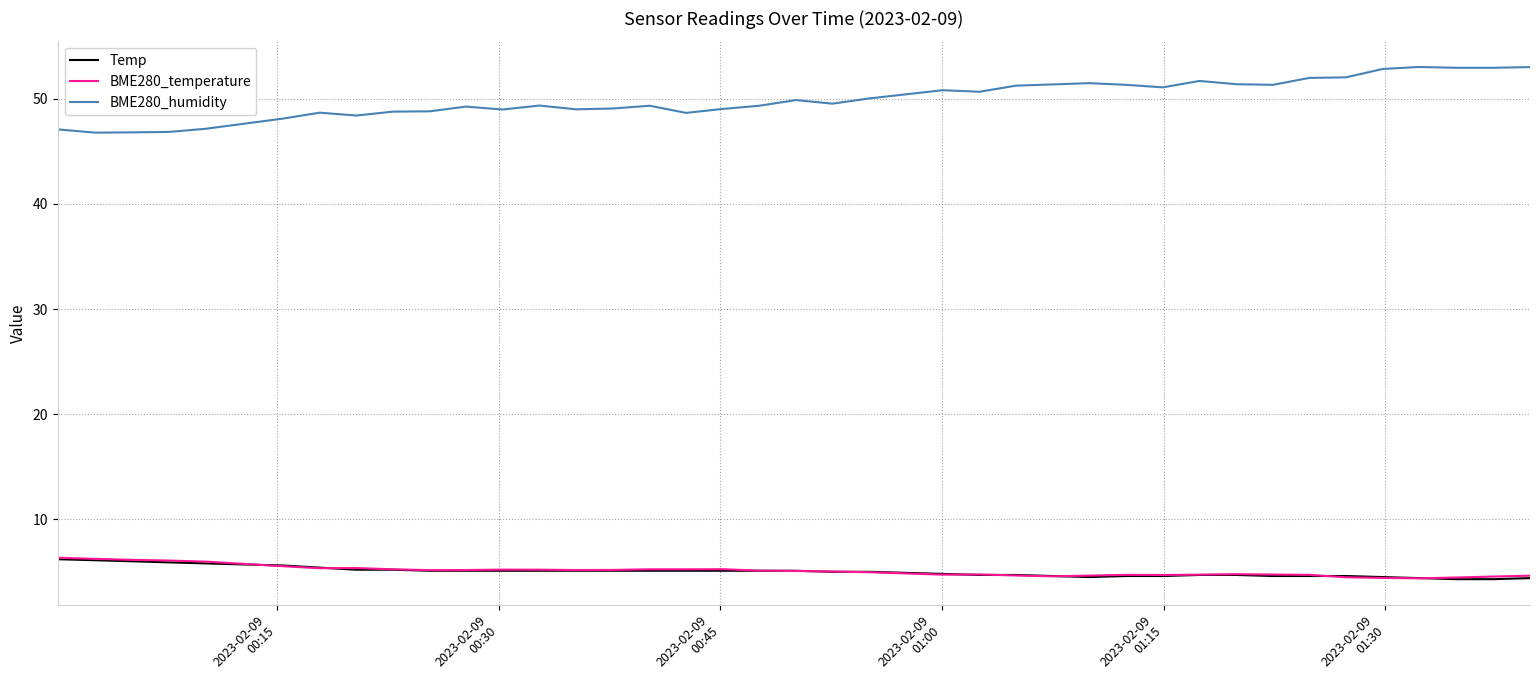

True or false: BME280_temperature and BME280_humidity intersect in this chart.

False